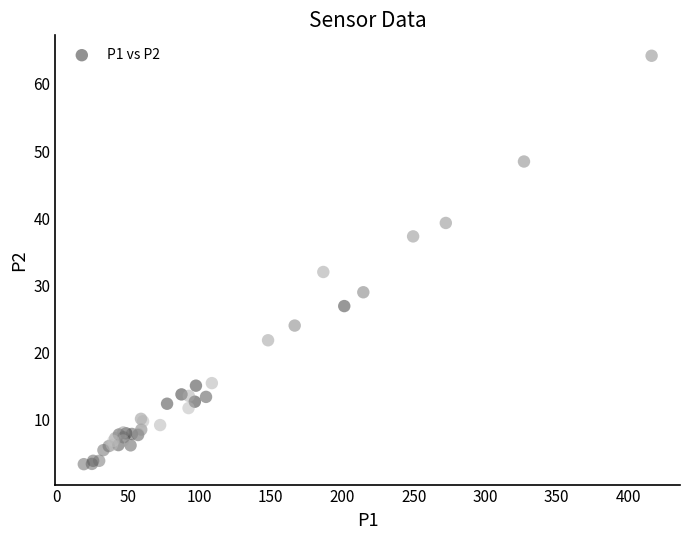

What Y value in the scatter plot is closest to 33?

32.0